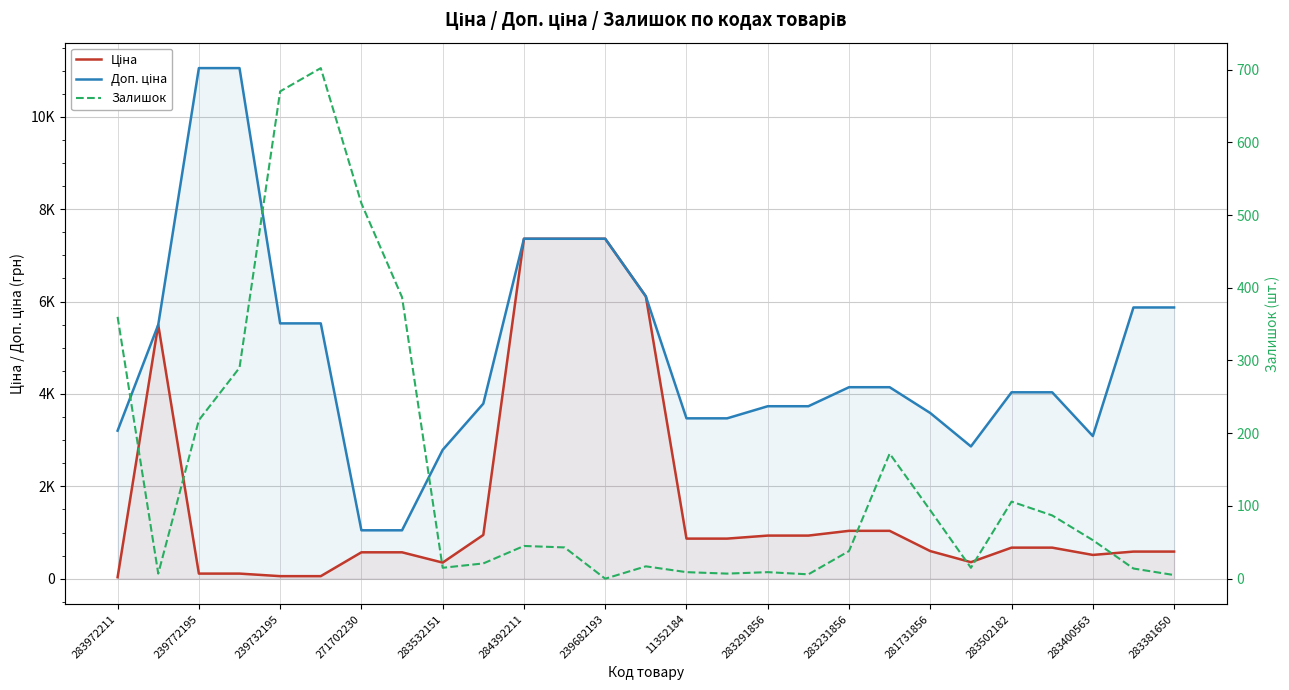

Rank the series at 283381650 from highest to lowest value.

Доп. ціна, Ціна, Залишок